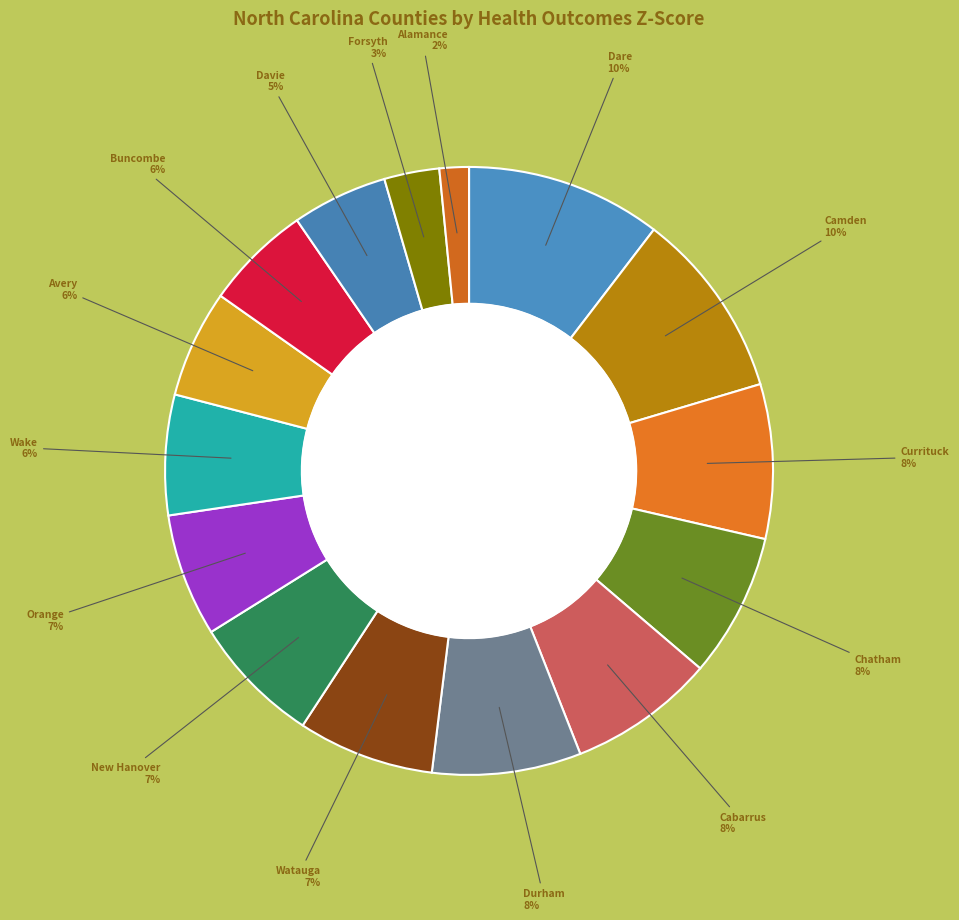

What percentage is the Durham slice, to the nearest percent?

8%